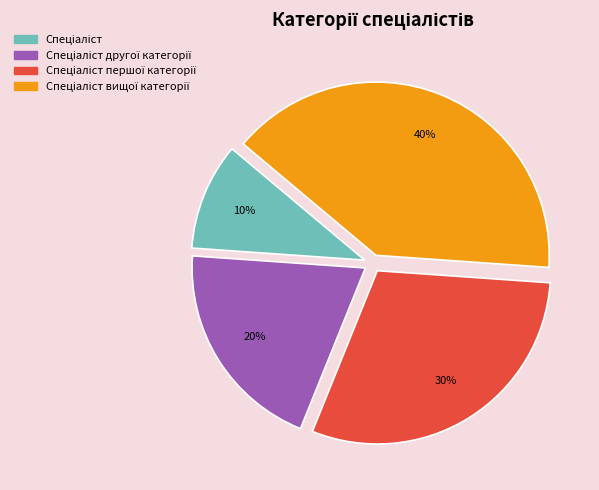

Does any single category account for the majority?

No